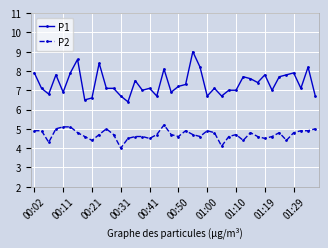

What is the value of the P1 point at the 38th from the left?

7.1